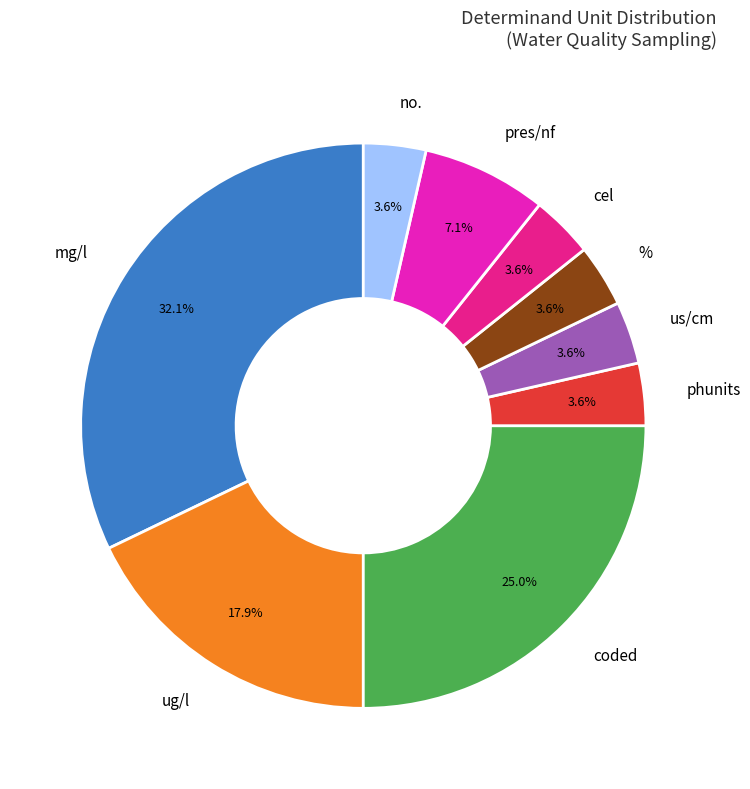

What percentage is NOT represented by phunits?

96.4%